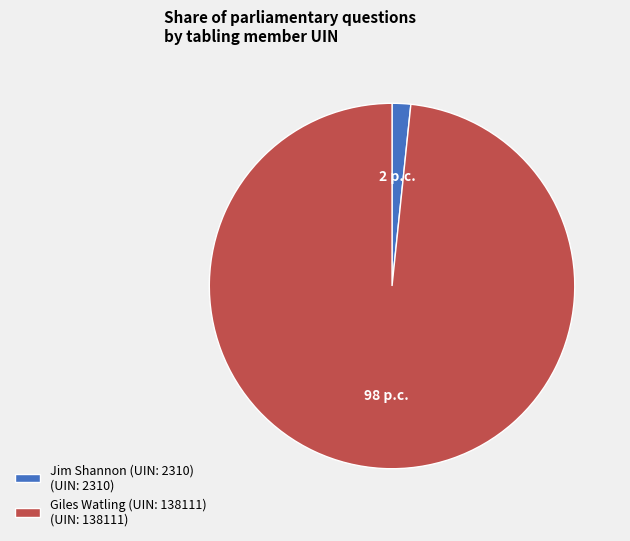

Is it true that Giles Watling (UIN: 138111) (UIN: 138111) is 98% of the pie?

True